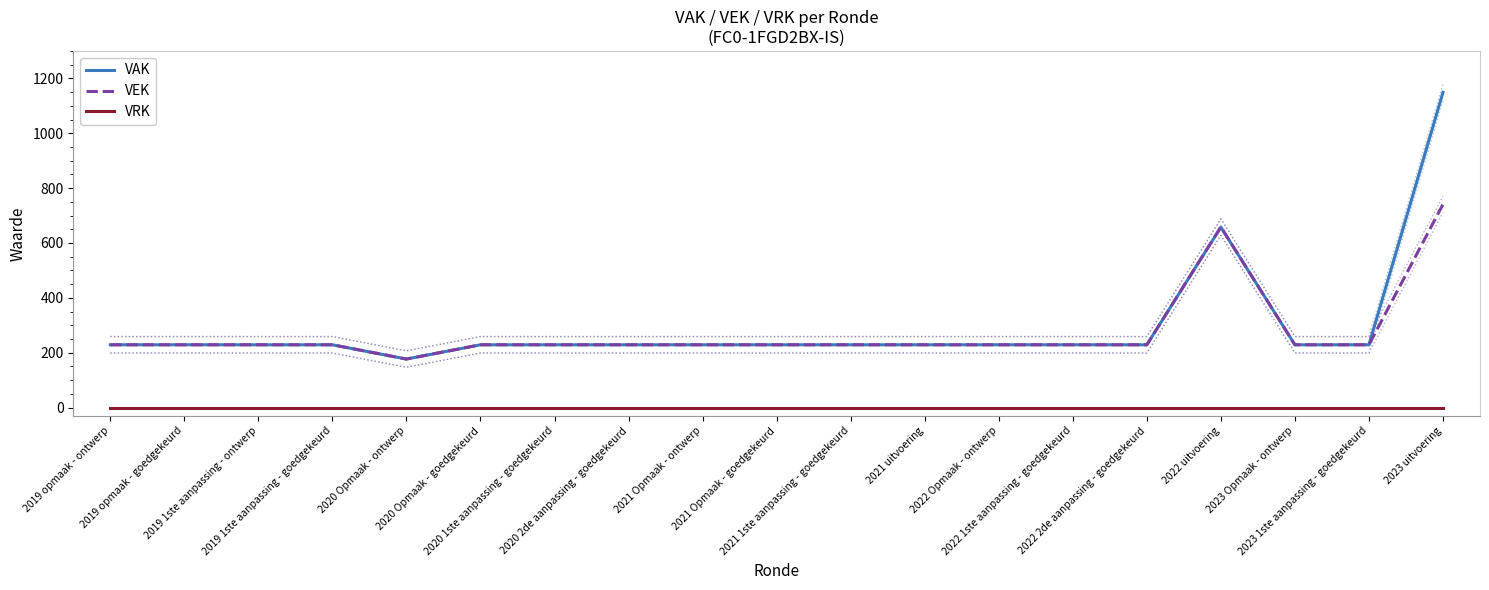

Between 2022 2de aanpassing - goedgekeurd and 2020 Opmaak - goedgekeurd, which is larger?

2022 2de aanpassing - goedgekeurd